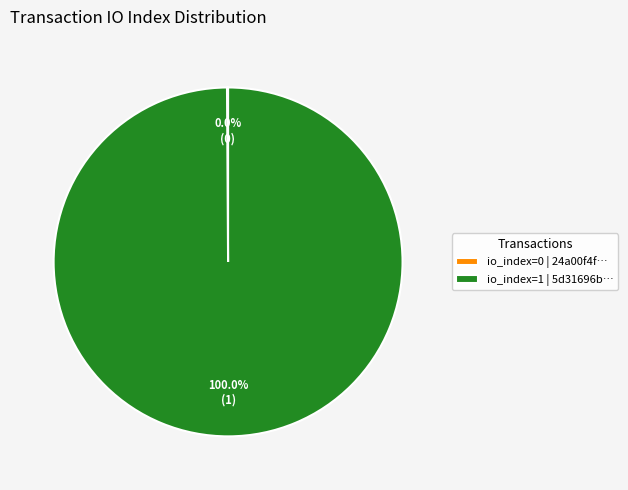

Is it true that tx_hash_1 is 100% of the pie?

True